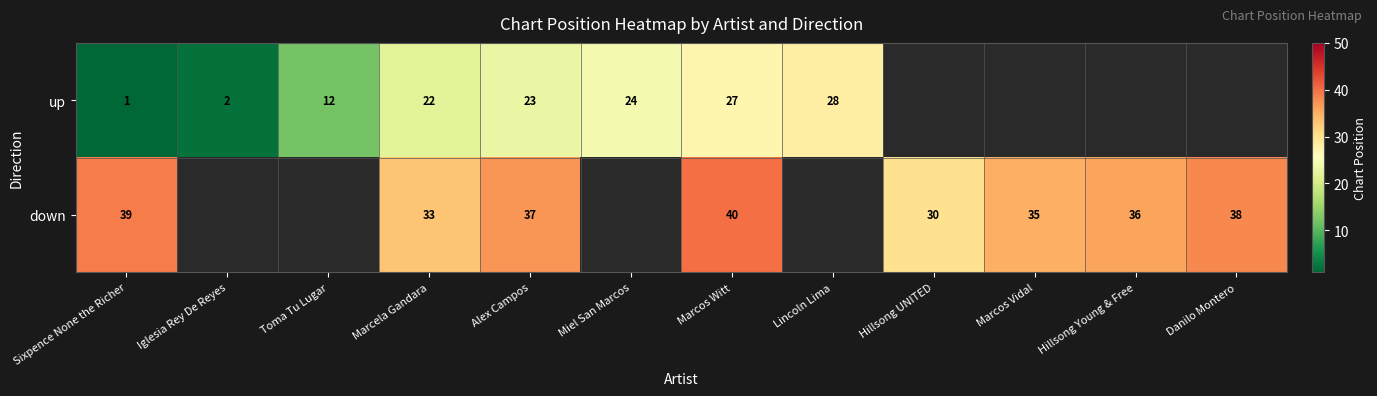

The value of up at Miel San Marcos is 36.9. True or false?

False